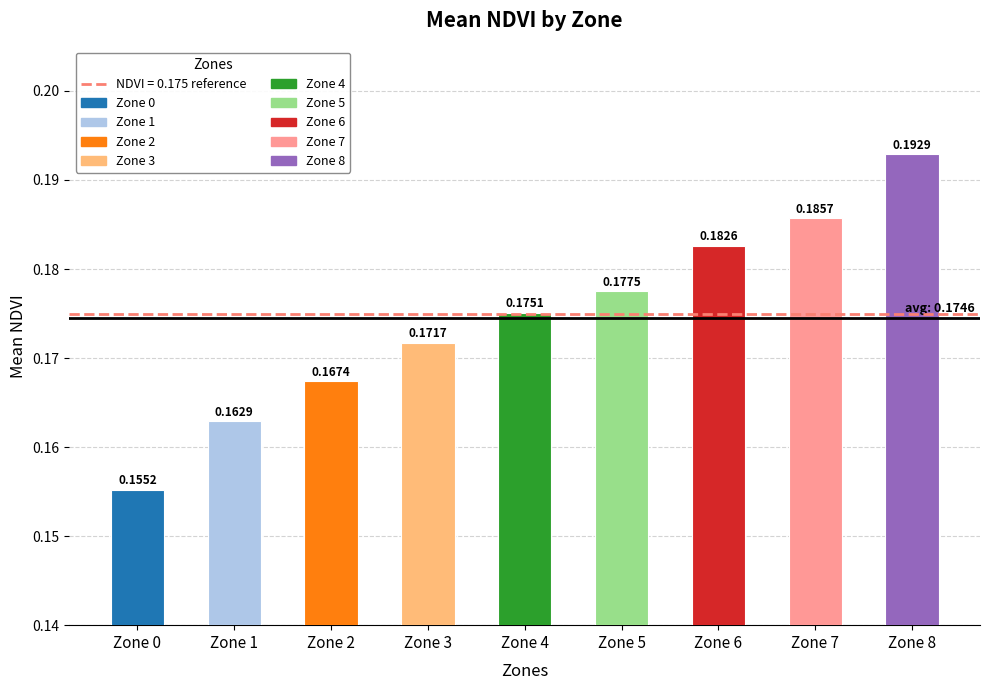

At which category does the chart reach its peak across all series?

Zone 8